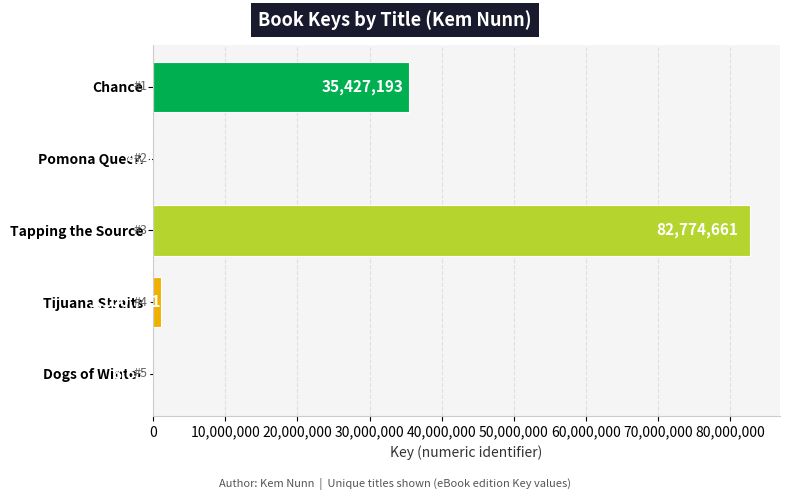

The value at Chance is 35427193. True or false?

True